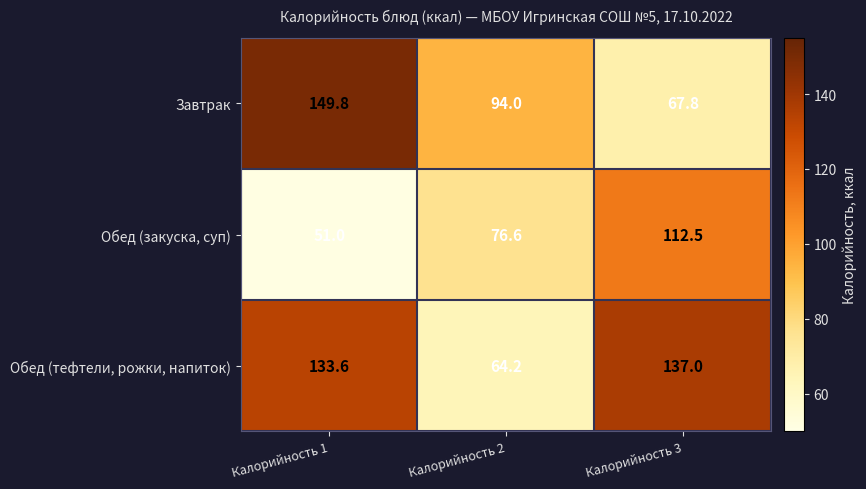

What is the total value across all series at Калорийность 1?

334.4